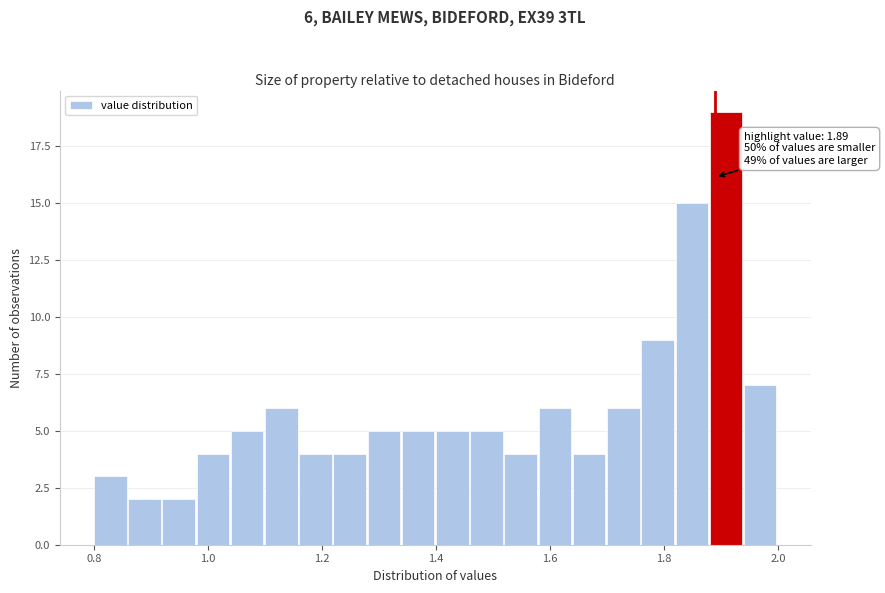

Read against the x-axis, roughly where is the centre of the tallest bar?

1.90